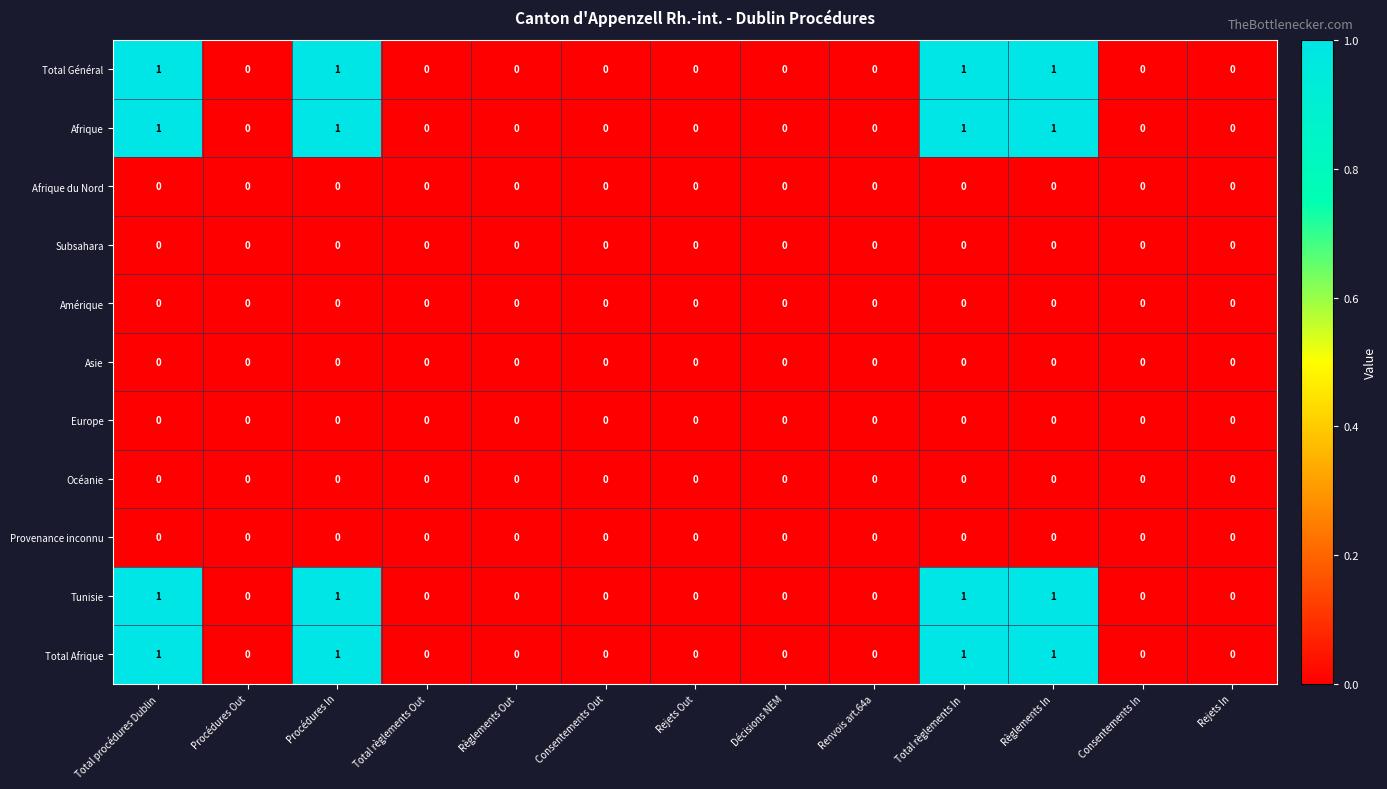

What is the sum of all Tunisie values?

4